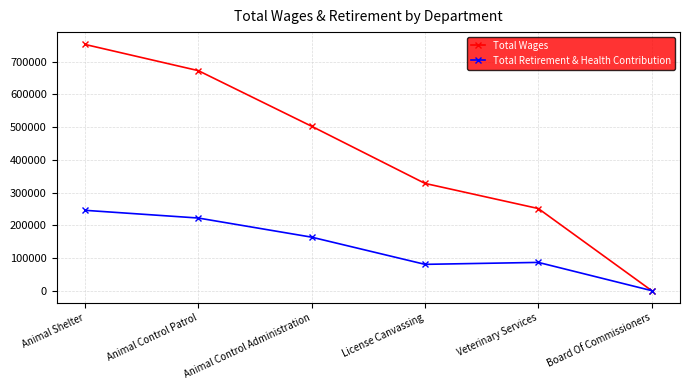

What is the label of the 3rd point from the left?

Animal Control Administration